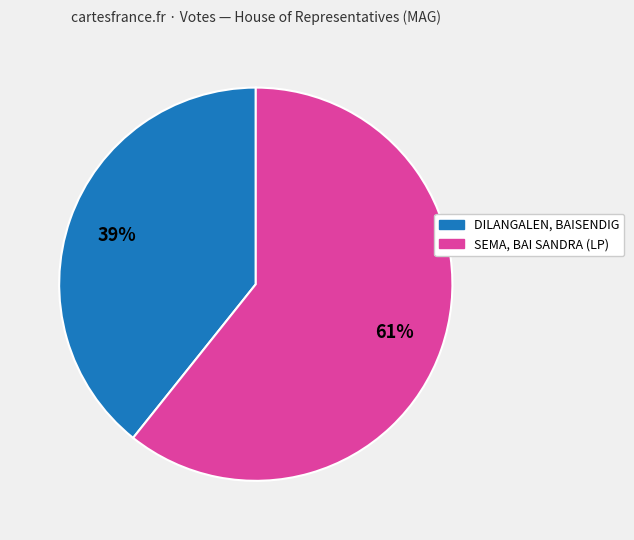

What is the smallest slice in the pie chart?

DILANGALEN, BAISENDIG